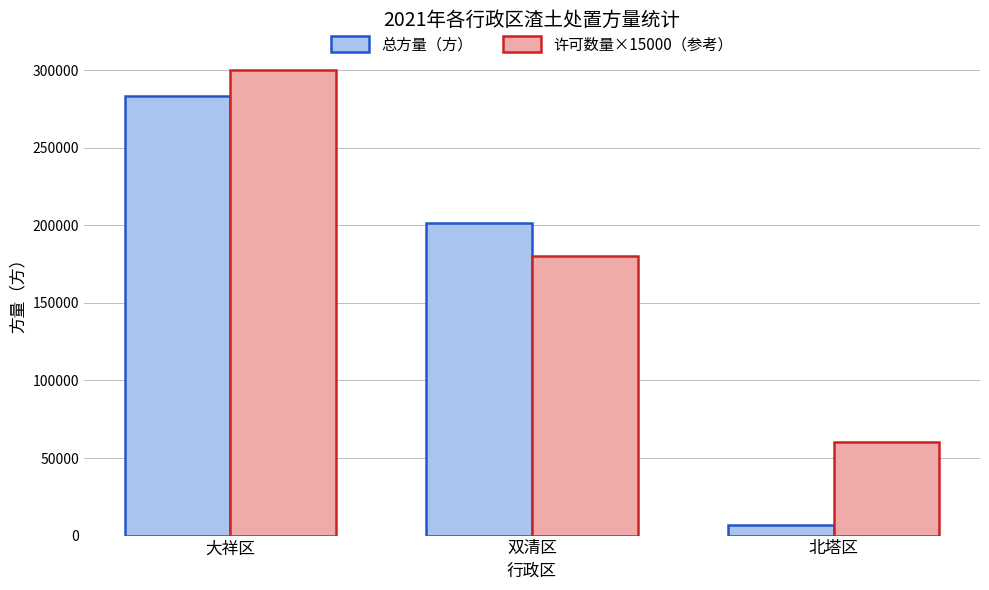

Reading left to right, extract all data points from this chart.

总方量（方）: 283481.3	201293.3	7078.9
许可数量×15000（参考）: 300000.0	180000.0	60000.0